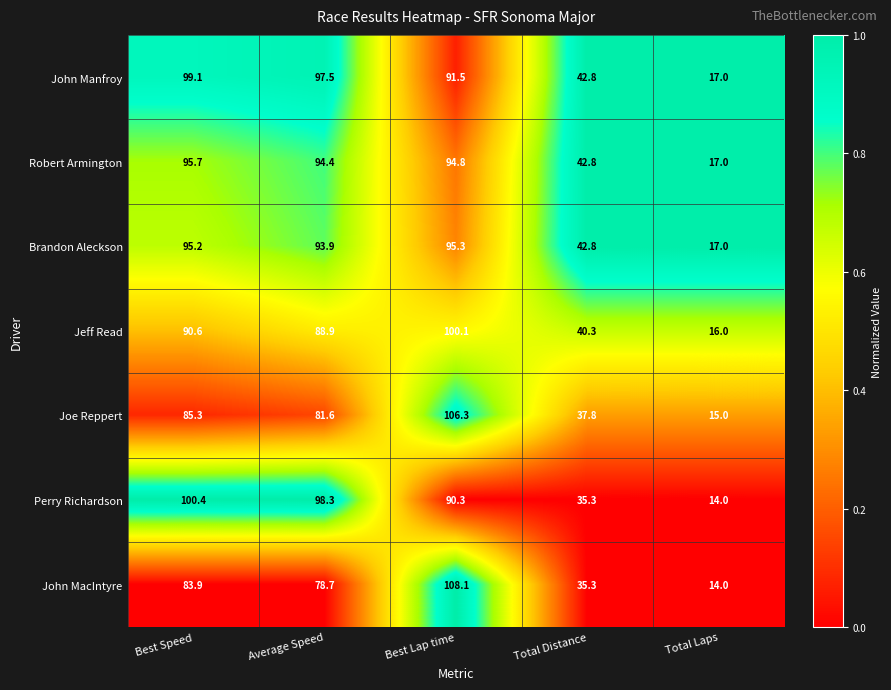

What is the average value of the Joe Reppert series?

65.2